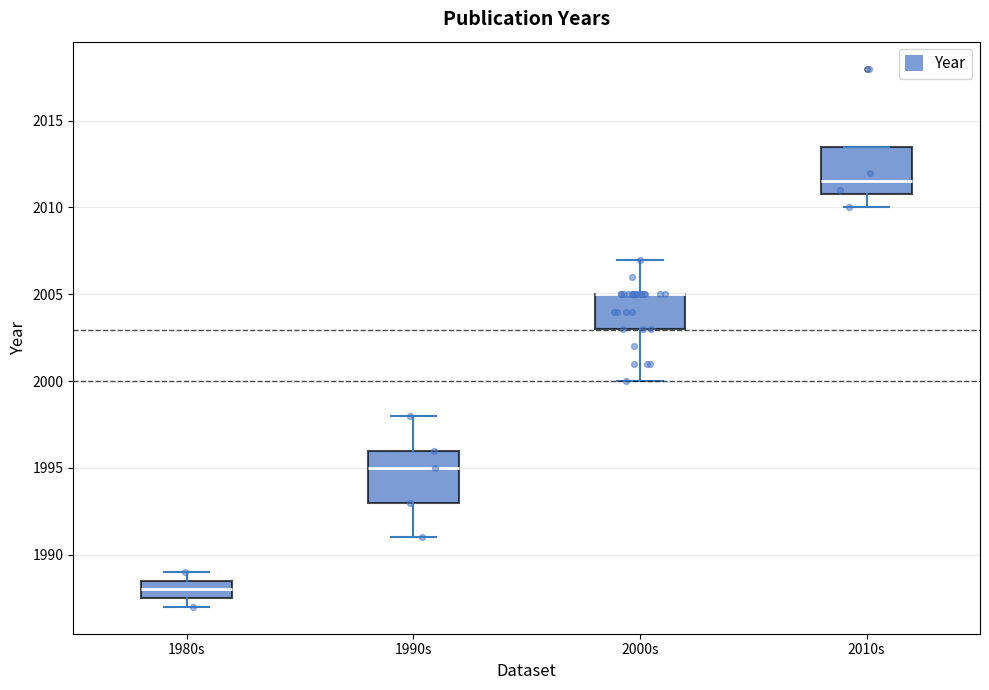

Reading left to right, read every box against the y-axis: the position of its median line, the range the box covers, and the ends of its whiskers. The values are not printed on the chart, so give them approximately, as read against the axis.

1980s: median 1988.0, box 1987.5 to 1988.5, whiskers 1987.0 to 1989.0
1990s: median 1995.0, box 1993.0 to 1996.0, whiskers 1991.0 to 1998.0
2000s: median 2005.0 (drawn on the box's upper edge), box 2003.0 to 2005.0, whiskers 2000.0 to 2007.0
2010s: median 2011.5, box 2011.0 to 2013.5, whiskers 2010.0 to 2013.5